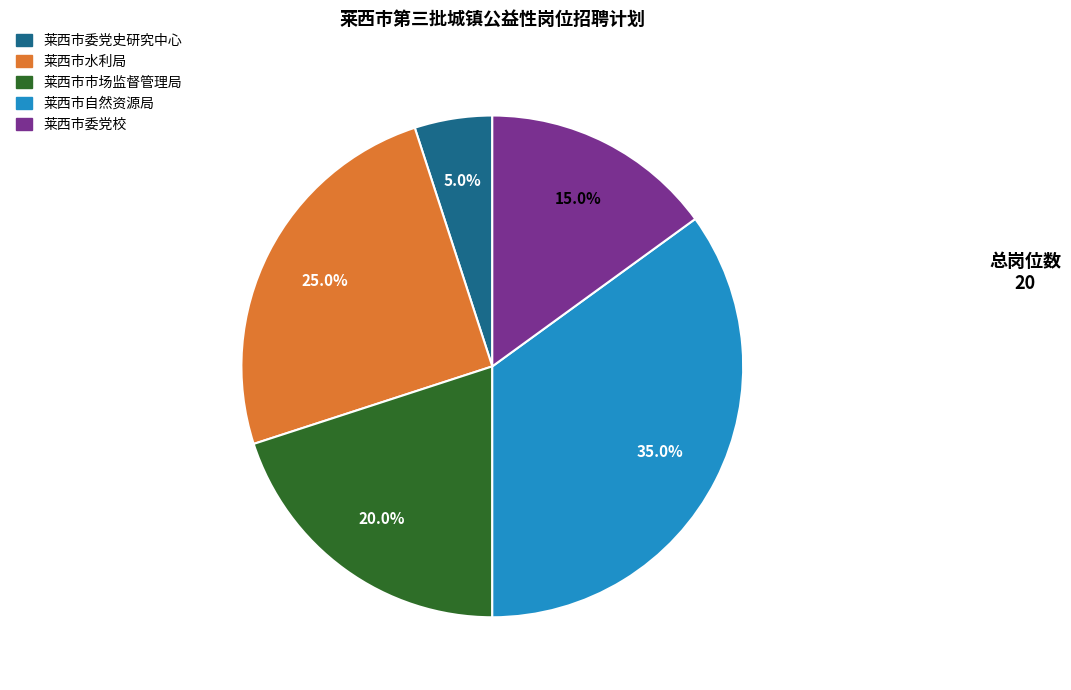

To the nearest percent, what percentage of the pie is 莱西市自然资源局?

35%